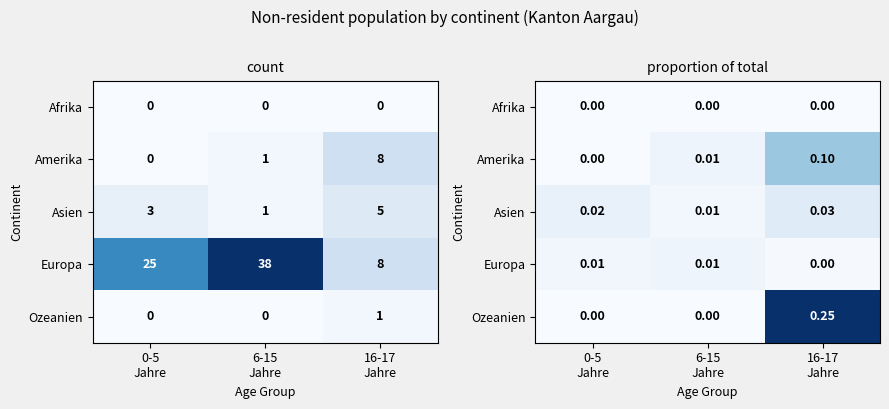

Which series has the largest total across all categories?

Ozeanien